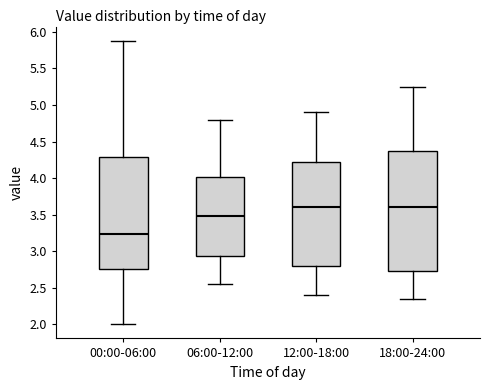

Reading left to right, transcribe this box plot: for each box, give where its median line is, the range the box spans, and where its two whiskers end, as read against the y-axis. The values are not printed on the chart, so give them approximately, as read against the axis.

00:00-06:00: median 3.25, box 2.75 to 4.30, whiskers 2.00 to 5.90
06:00-12:00: median 3.50, box 2.95 to 4.00, whiskers 2.55 to 4.80
12:00-18:00: median 3.60, box 2.80 to 4.25, whiskers 2.40 to 4.90
18:00-24:00: median 3.60, box 2.75 to 4.40, whiskers 2.35 to 5.25